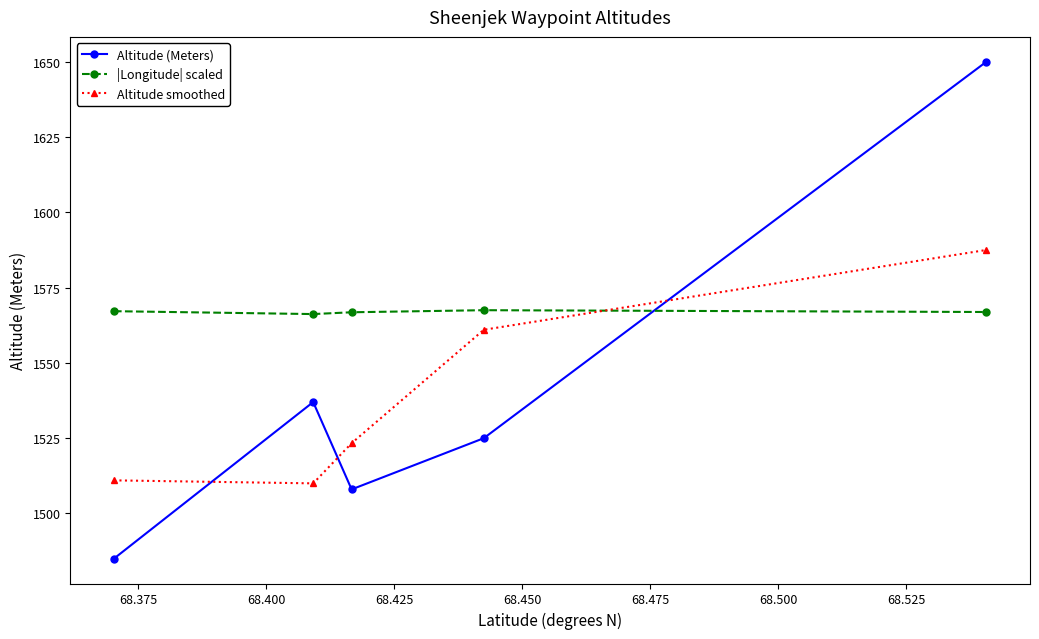

Rank the series by their maximum value, from highest to lowest.

Altitude (Meters), Altitude smoothed, |Longitude| scaled